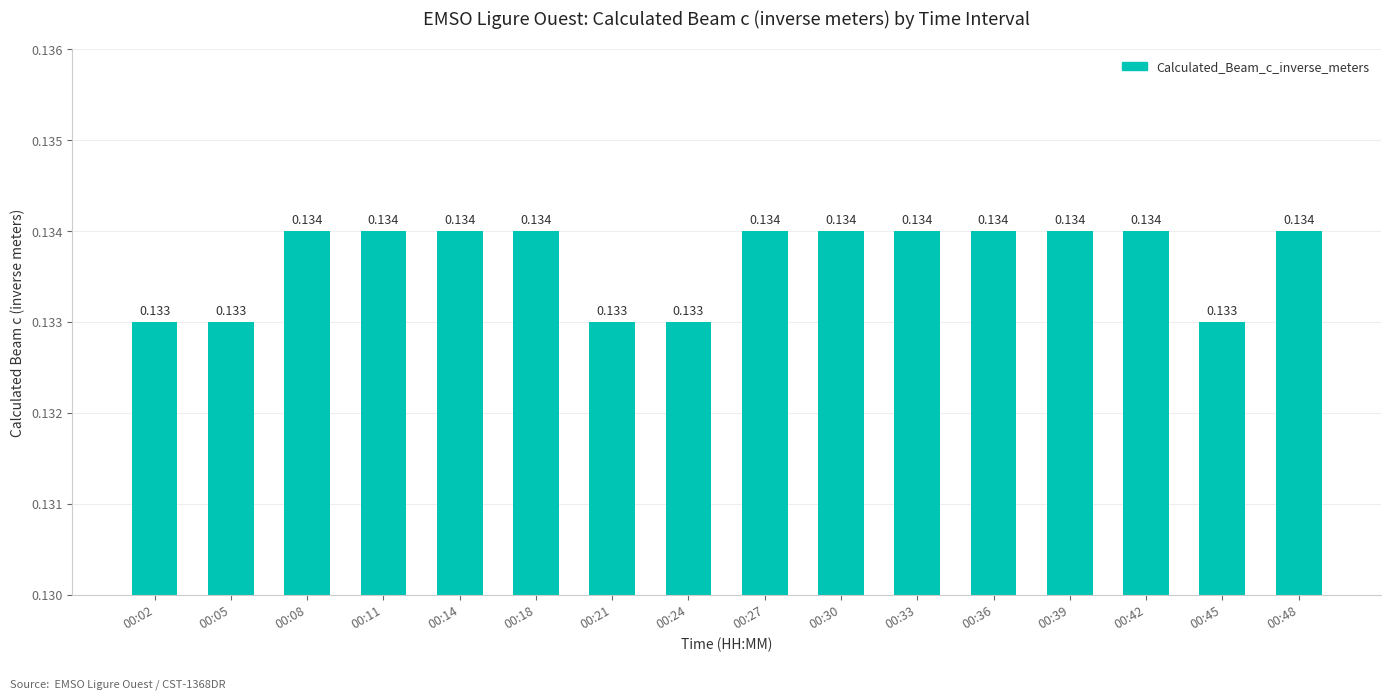

Where is the data nearest to the value 0?

00:02